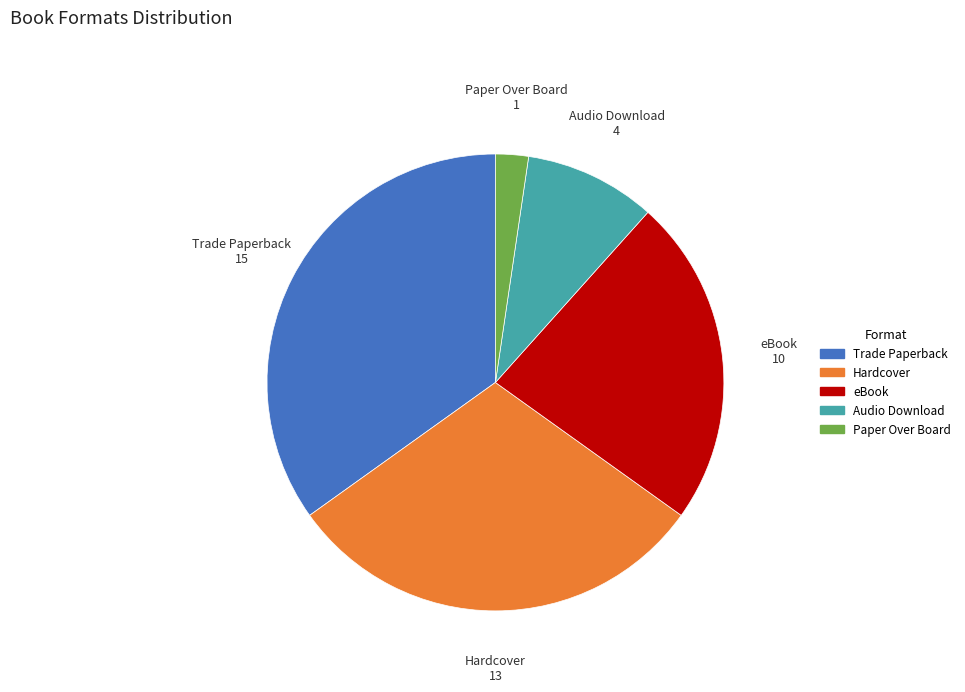

Rank the categories by value from lowest to highest.

Paper Over Board, Audio Download, eBook, Hardcover, Trade Paperback